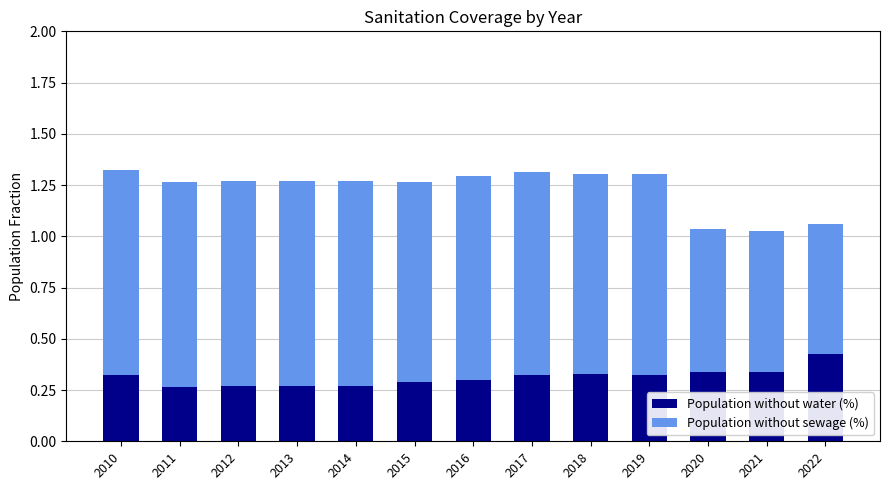

At which label does Population without water (%) reach its peak?

2022